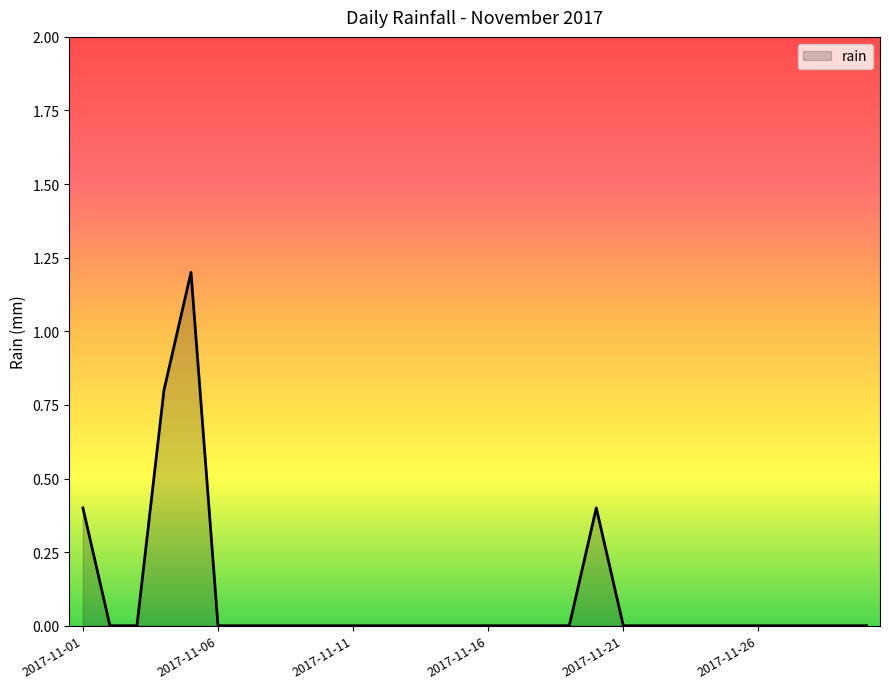

What is the difference between the maximum and minimum values?

1.2